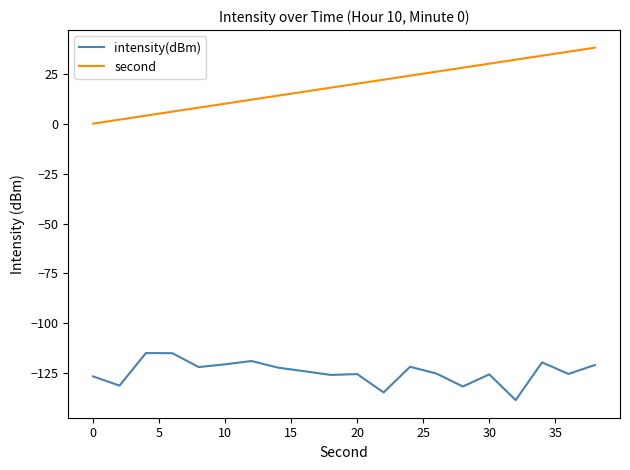

List the series in order of their peak value, highest first.

second, intensity(dBm)